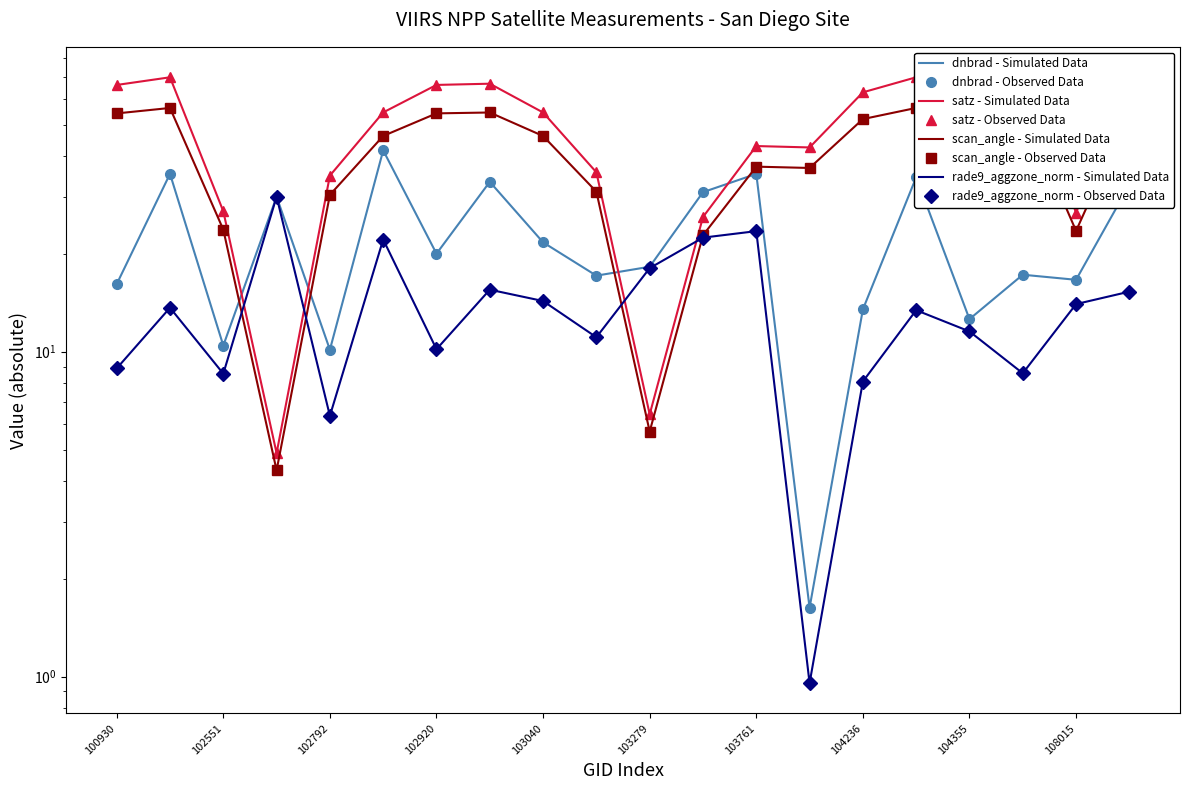

True or false: dnbrad has more than 0 points higher than both neighbors.

True